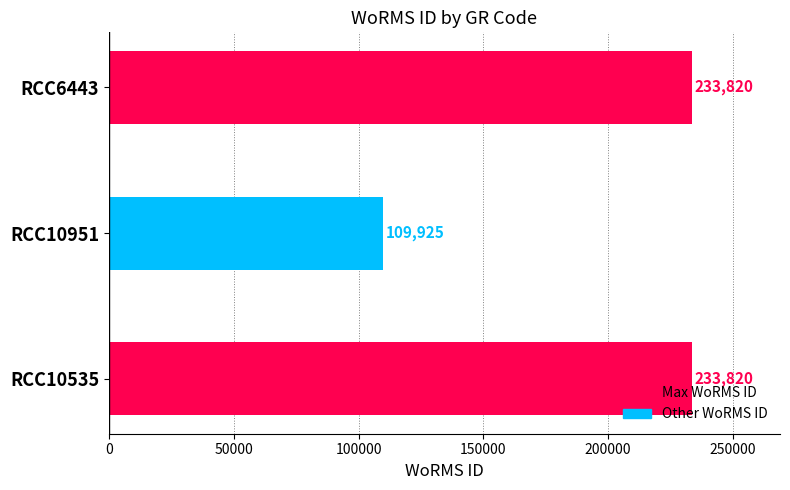

Which label corresponds to the smallest value in the chart?

RCC10951